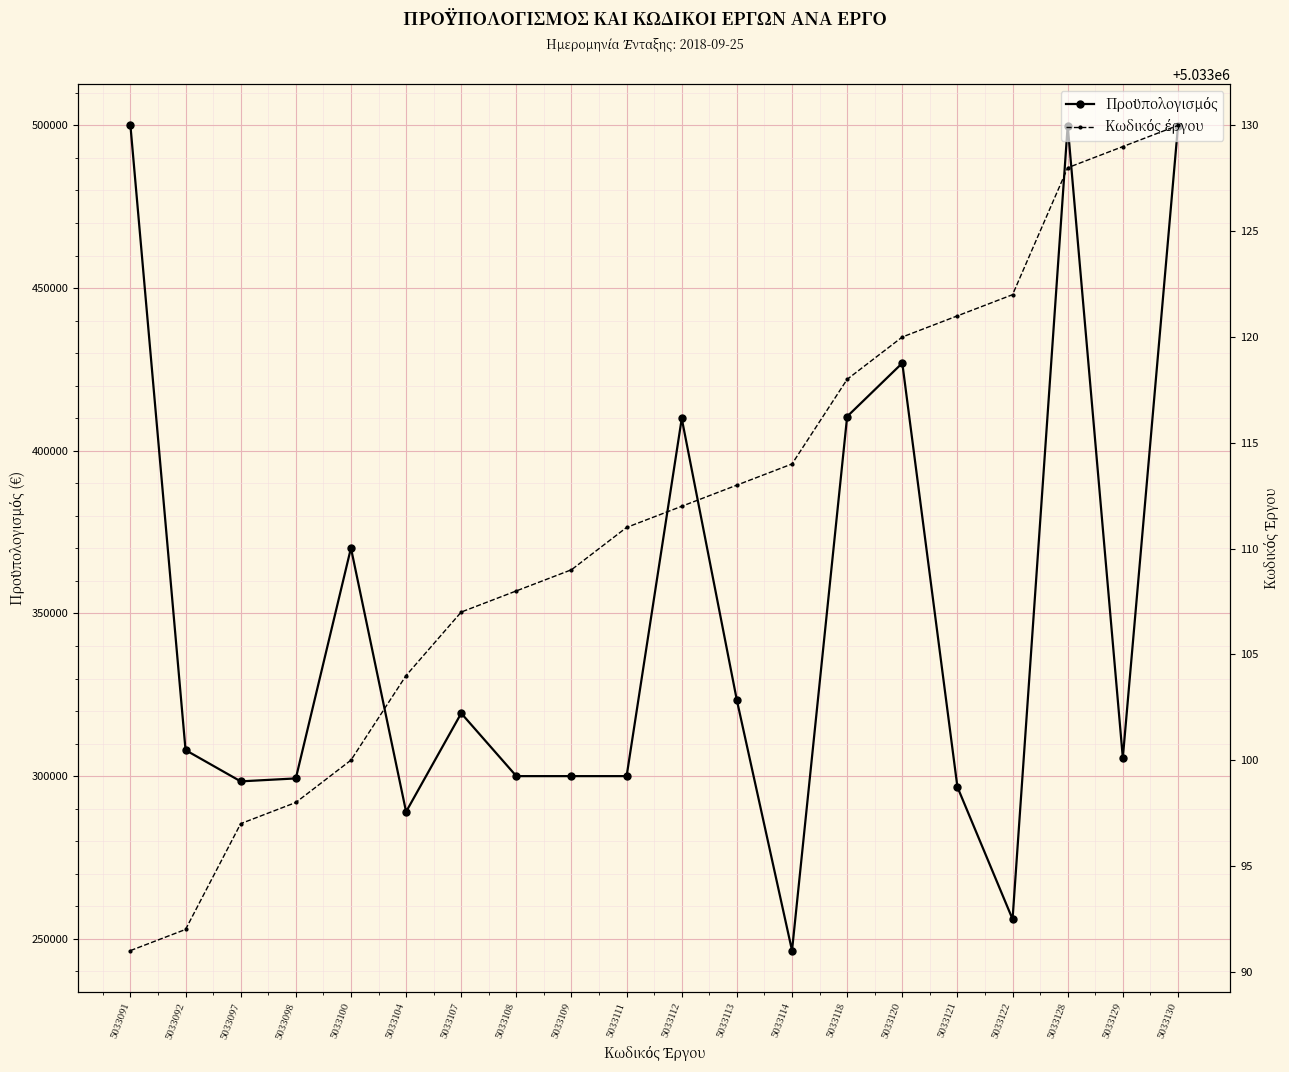

What is the value of the Προϋπολογισμός point at the 1st from the left?

500000.0